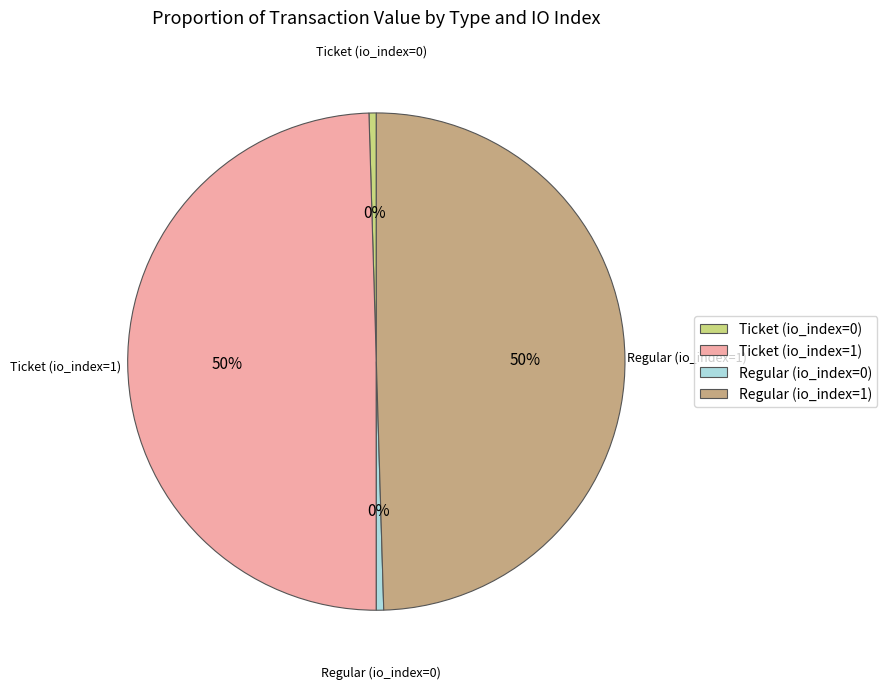

Is the sum of Ticket (io_index=1) and Regular (io_index=1) greater than half?

Yes